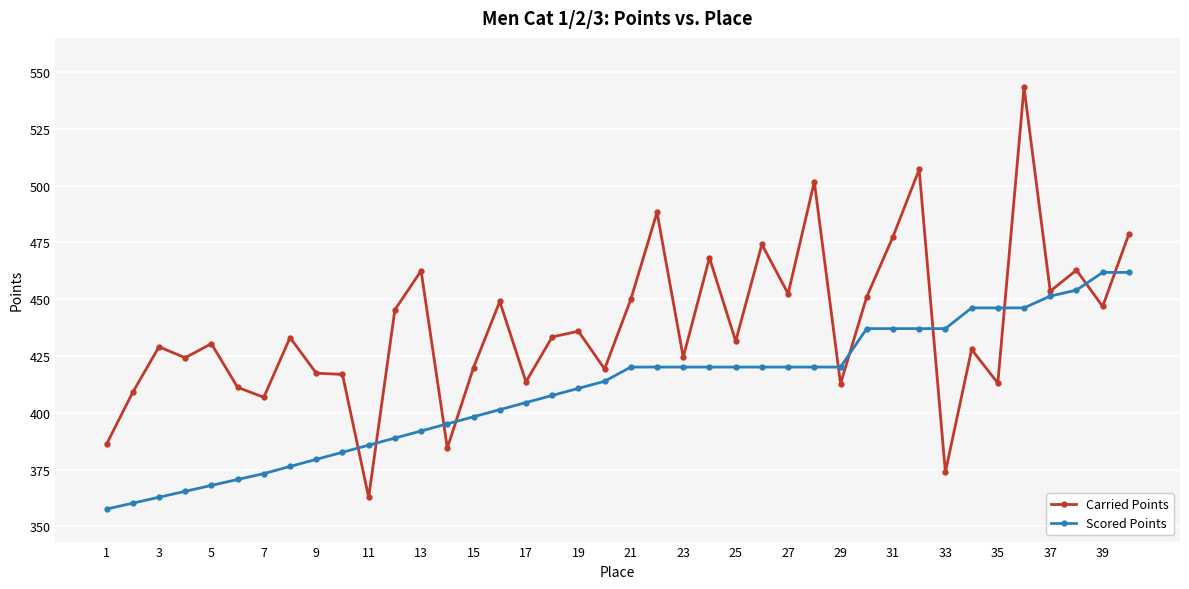

How many intersections are there between Carried Points and Scored Points?

10